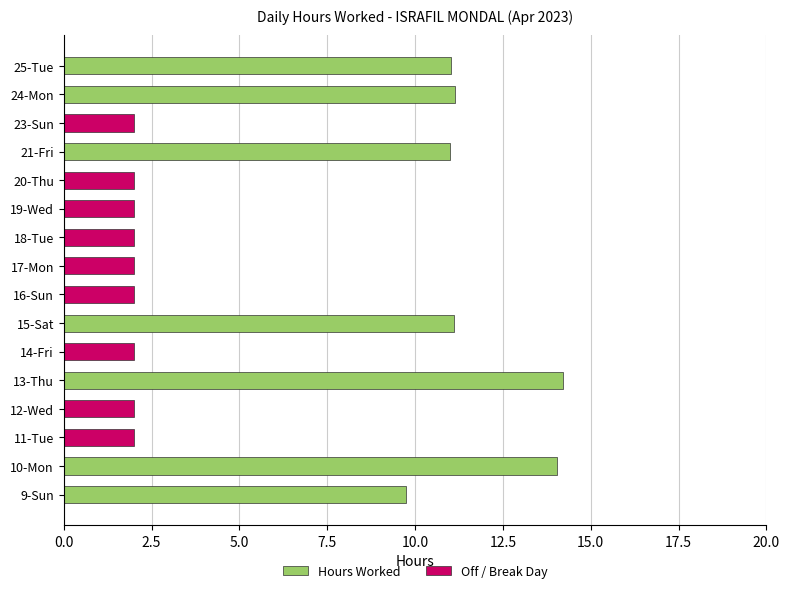

What is the sum of the Hours Worked values at 24-Mon and 25-Tue?

22.2